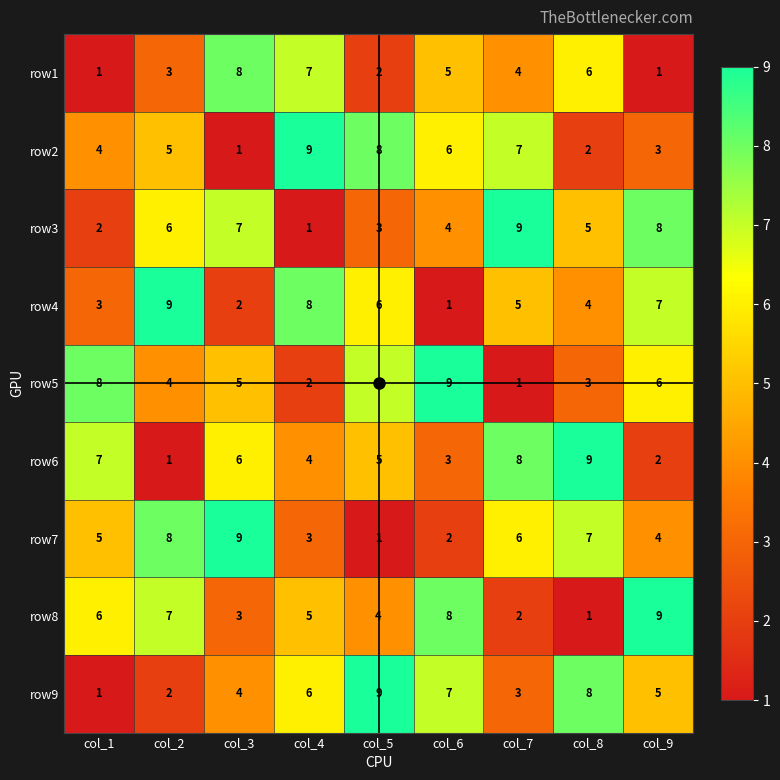

Which series changed the most between col_8 and col_9?

row8